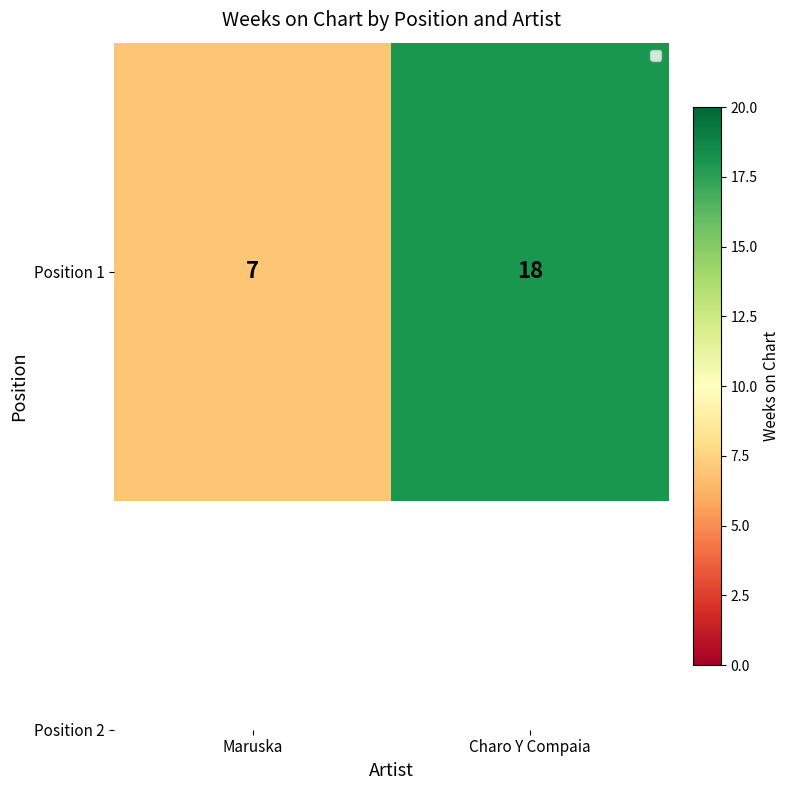

What is the change in value from Maruska to Charo Y Compaia?

+11